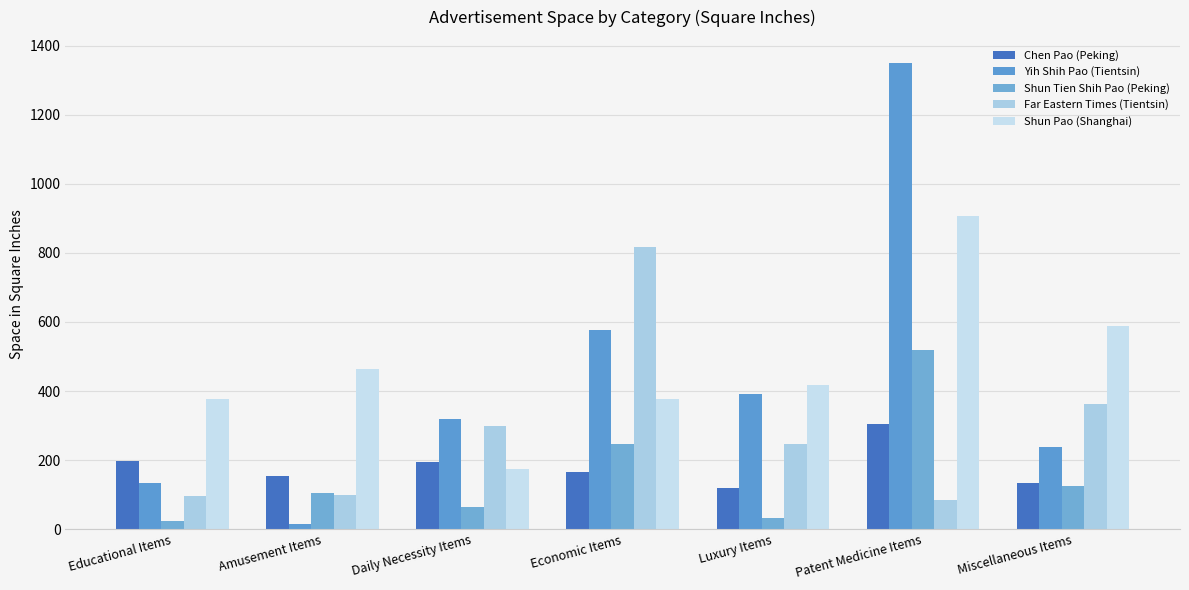

What is the maximum value shown in the chart?

1350